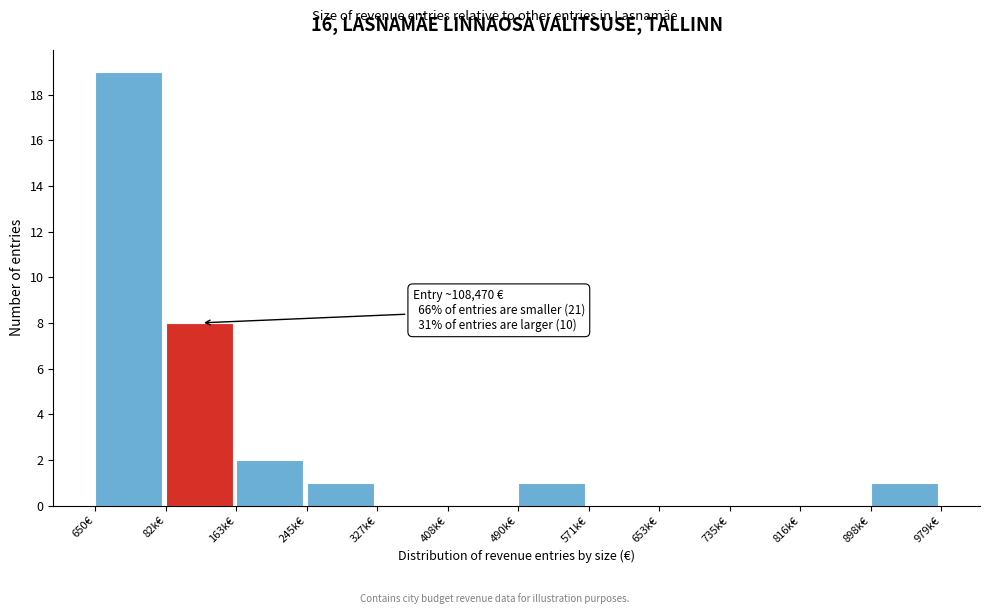

Reading left to right, list all the values displayed in this chart.

650€=19	82k€=8	163k€=2	245k€=1	327k€=0	408k€=0	490k€=1	571k€=0	653k€=0	735k€=0	816k€=0	898k€=1